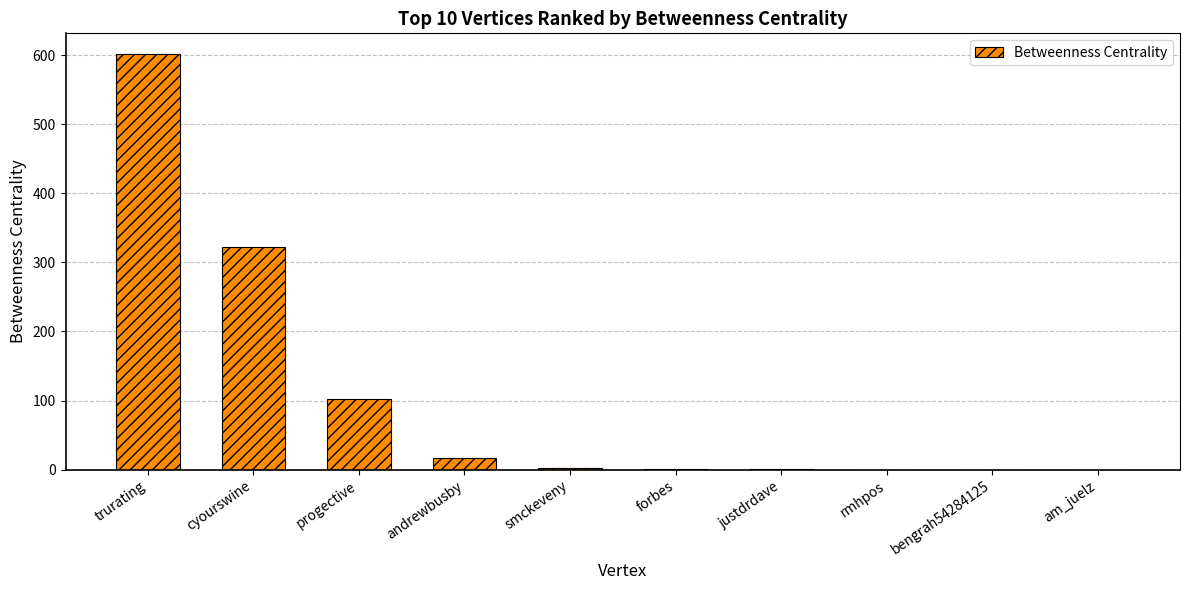

Does the chart contain stacked bars?

No